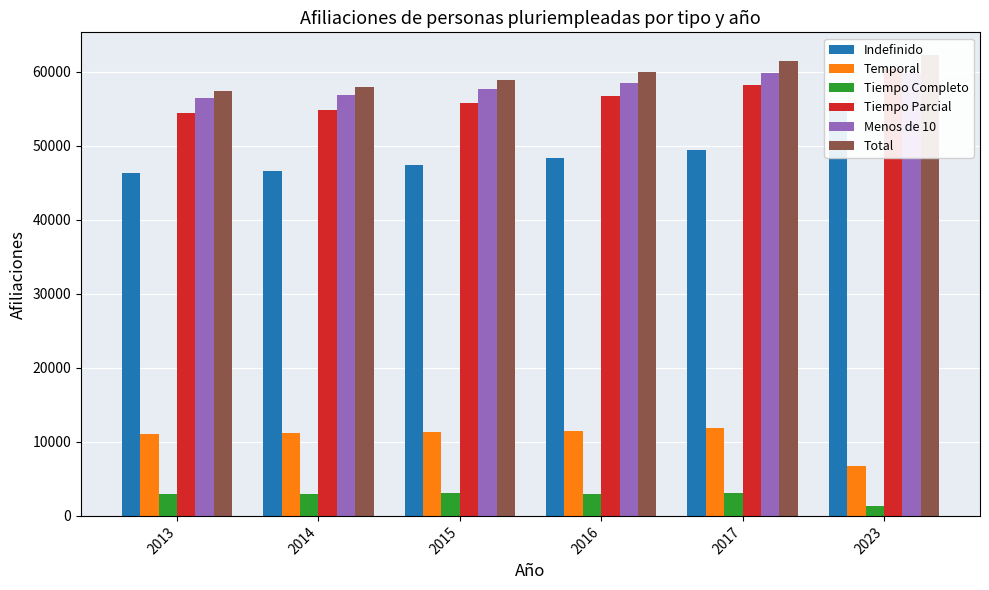

Reading left to right, extract all data points from this chart.

Indefinido: 2013=46334	2014=46667	2015=47478	2016=48364	2017=49521	2023=55399
Temporal: 2013=11064	2014=11232	2015=11369	2016=11513	2017=11948	2023=6721
Tiempo Completo: 2013=2915	2014=2974	2015=3029	2016=3024	2017=3092	2023=1305
Tiempo Parcial: 2013=54445	2014=54886	2015=55780	2016=56802	2017=58308	2023=60442
Menos de 10: 2013=56474	2014=56835	2015=57673	2016=58537	2017=59932	2023=59885
Total: 2013=57451	2014=57960	2015=58915	2016=59951	2017=61548	2023=62249